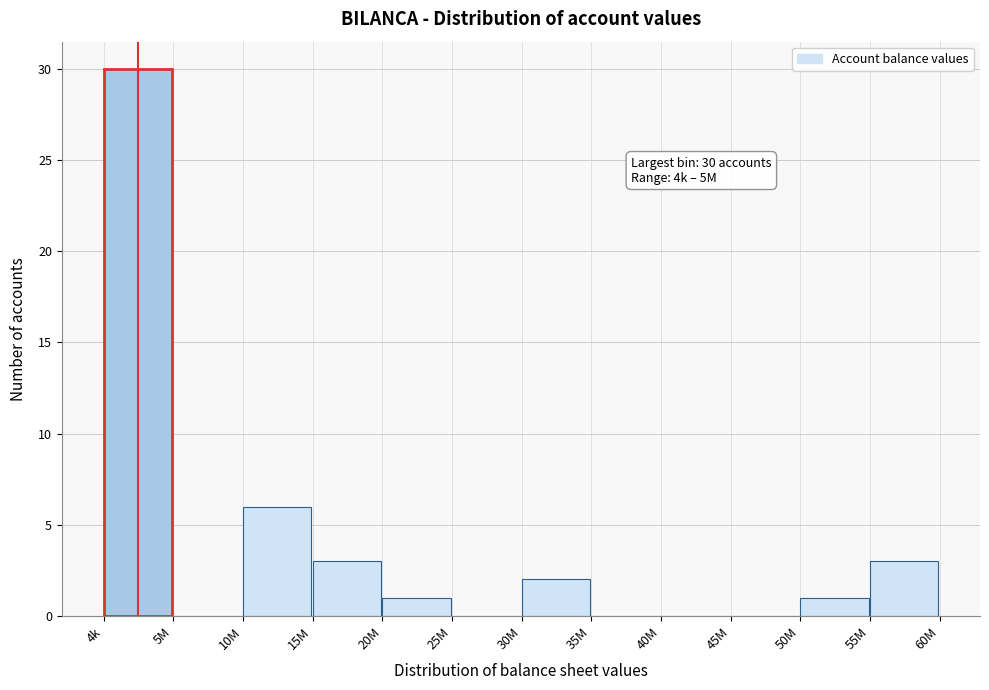

Reading left to right, what are all the values shown in this chart?

4k=30	5M=0	10M=6	15M=3	20M=1	25M=0	30M=2	35M=0	40M=0	45M=0	50M=1	55M=3